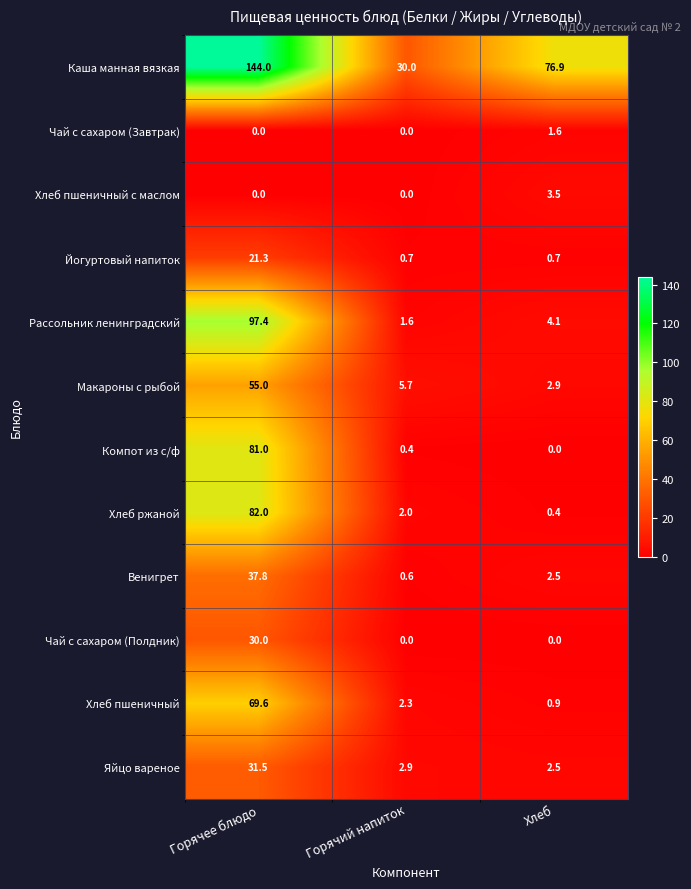

List the labels in order of Хлеб пшеничный value, largest first.

Горячее блюдо, Горячий напиток, Хлеб